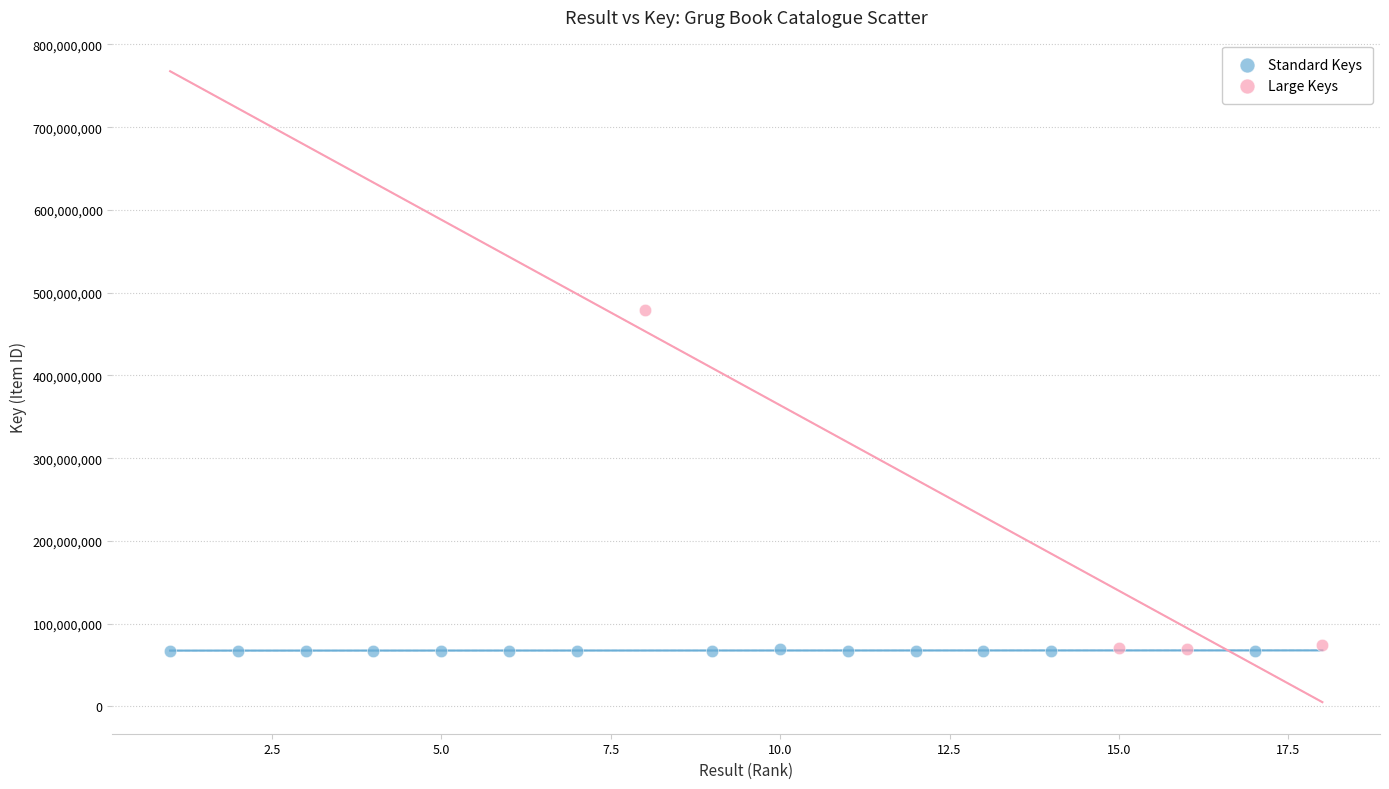

Which series has the largest Y range (max minus min)?

Large Keys